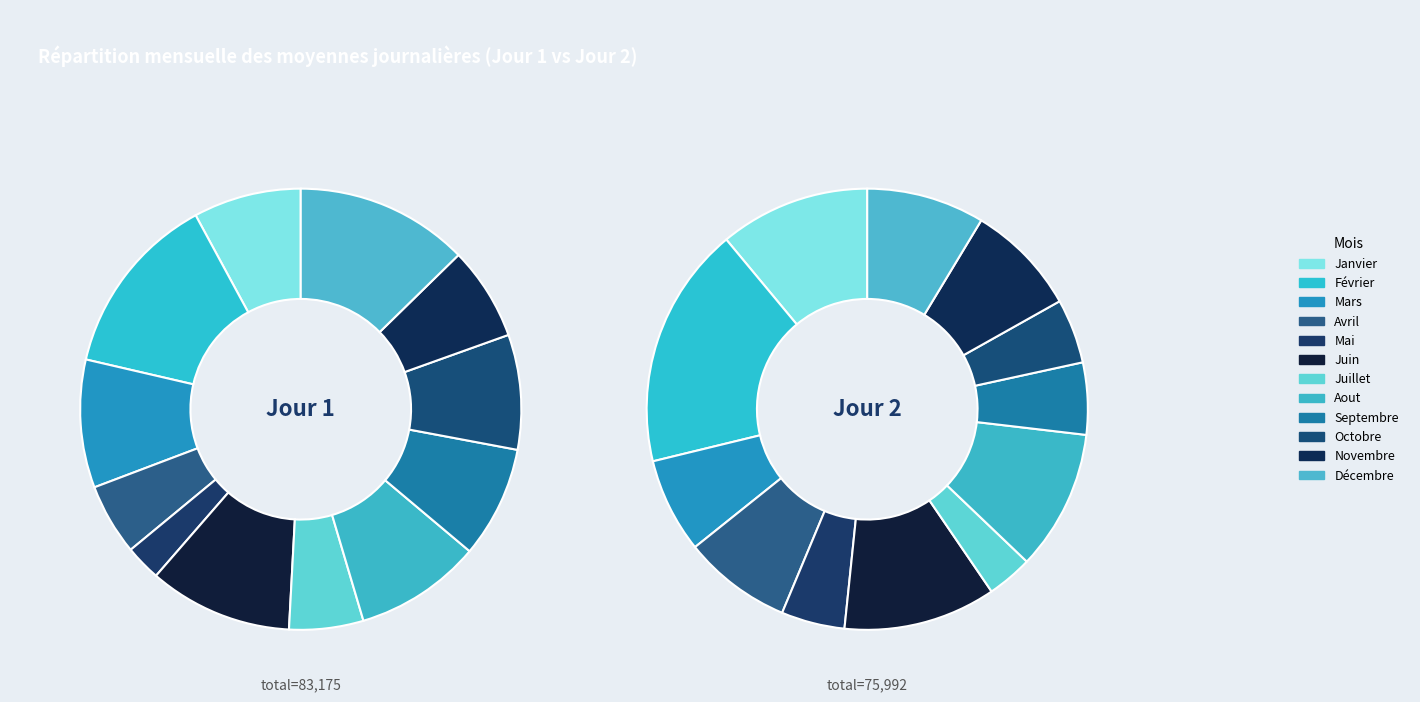

Which slice is the smallest?

Mai